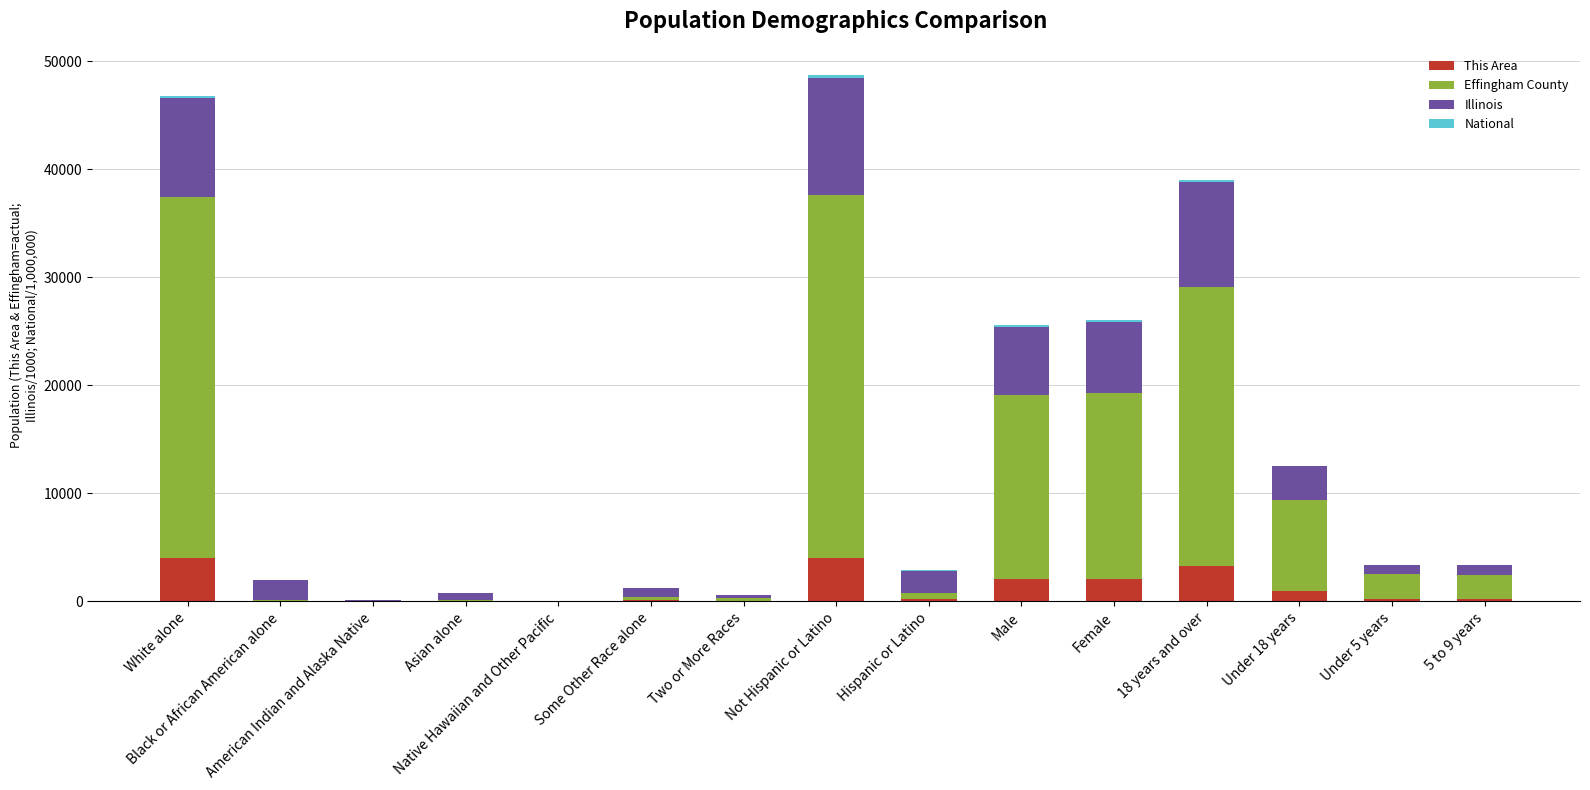

Is it true that This Area equals 394.1 at 5 to 9 years?

False